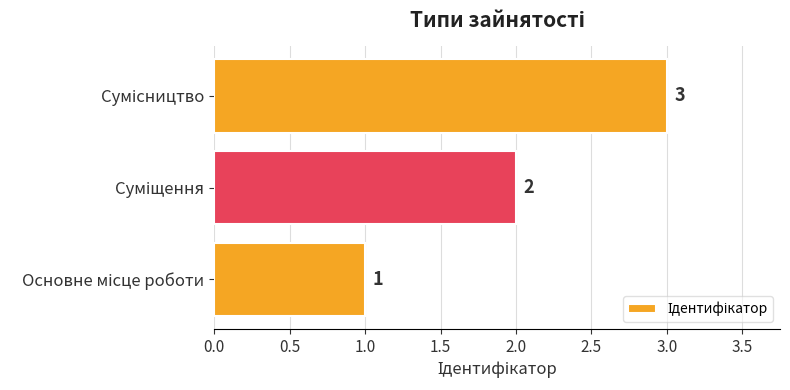

How many values are between 1 and 3?

3